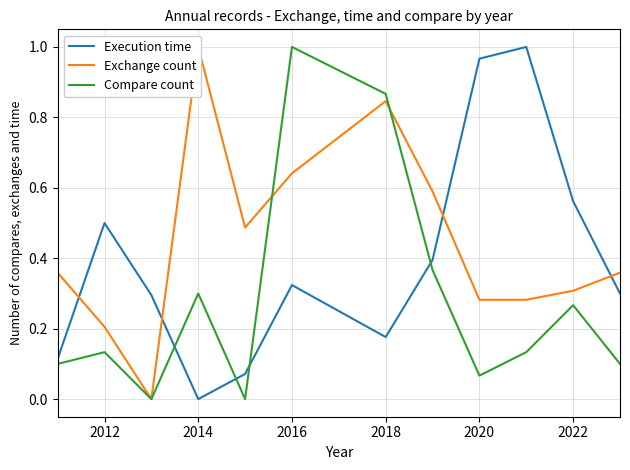

True or false: Compare count has a value of 0.4 at 2022.

False